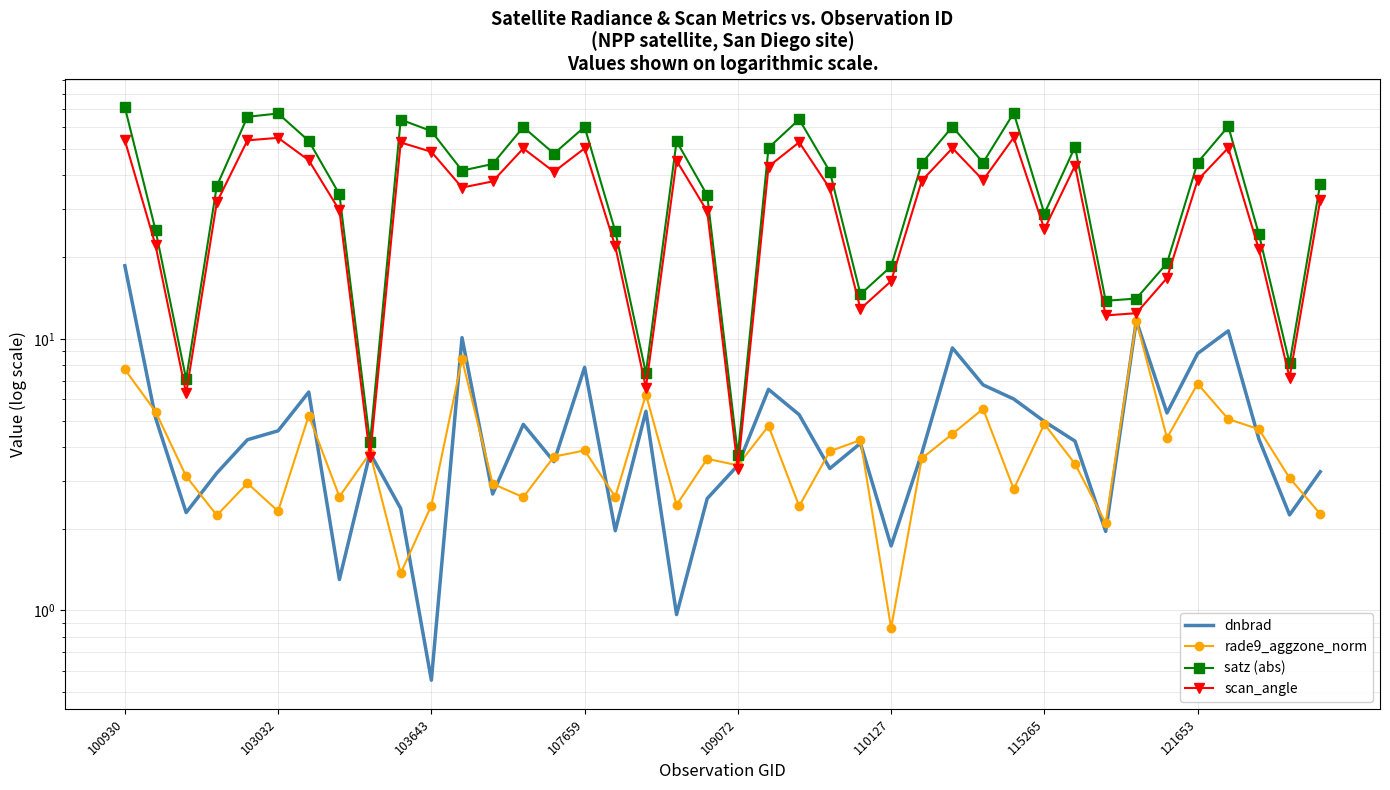

How many values in the rade9_aggzone_norm series are below 3?

15